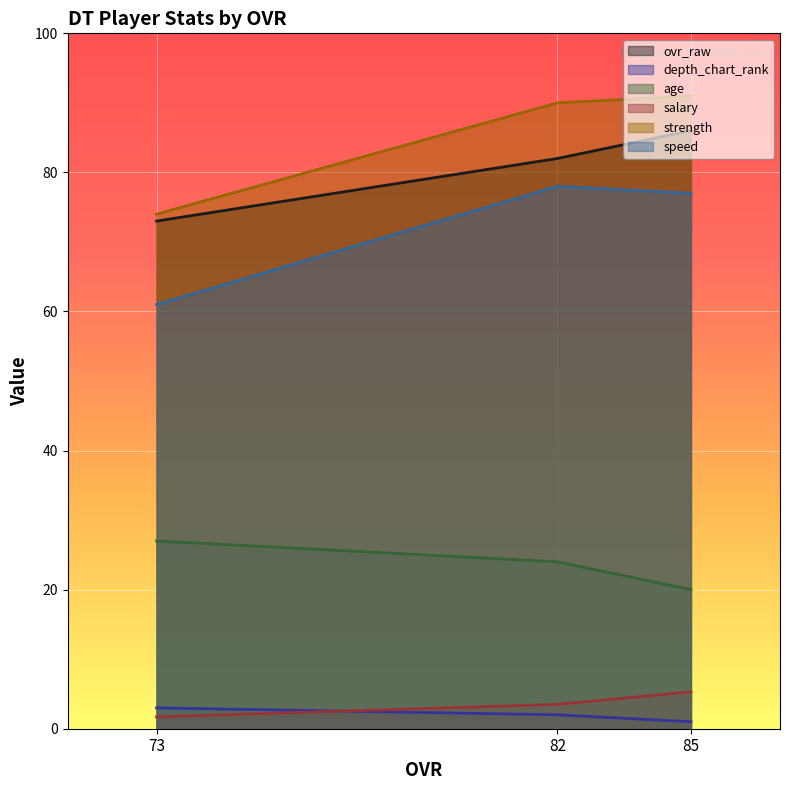

Which category has the lowest value across all series?

85